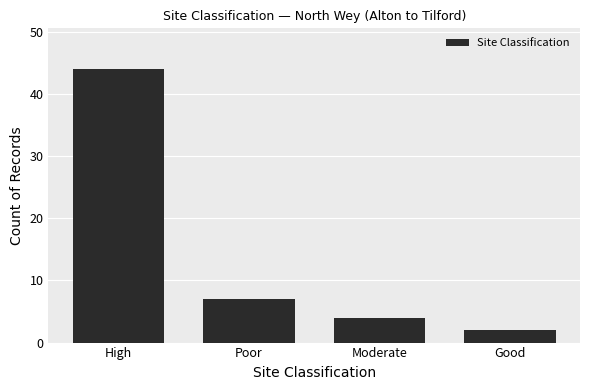

Count the number of data series in this chart.

1